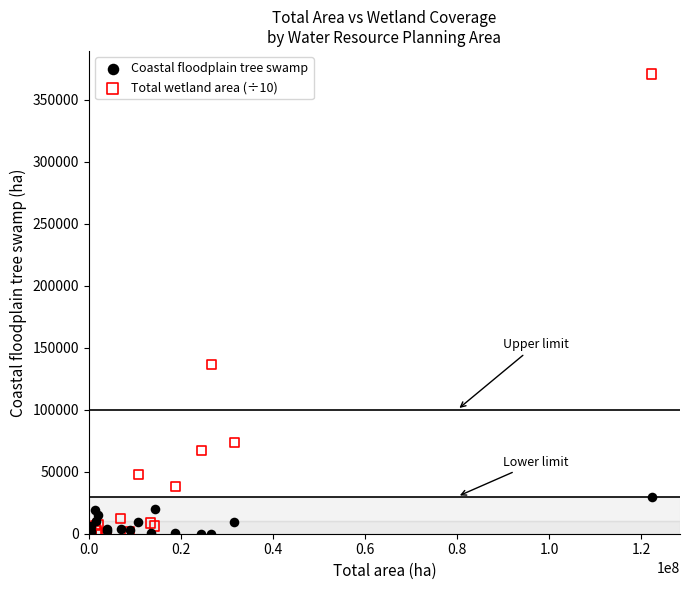

Across all series, what Y value is closest to 185462?

136511.2